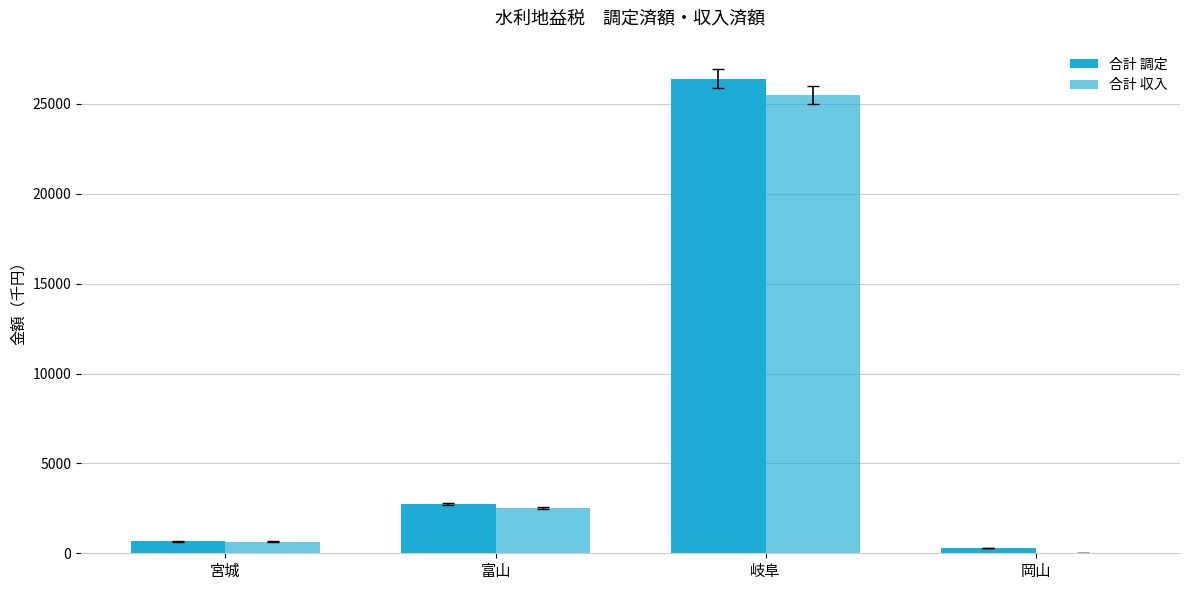

What is the sum of the 合計 収入 values at 宮城 and 岐阜?

26135